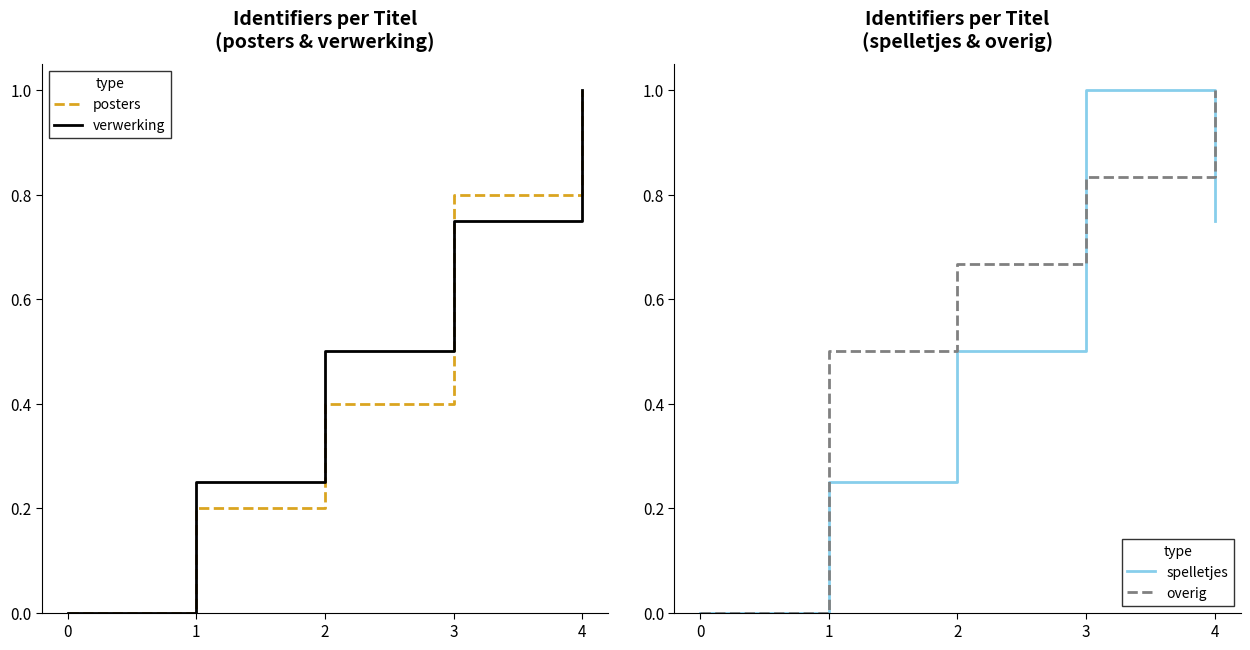

Between 2 and 4, which series saw the biggest shift?

posters